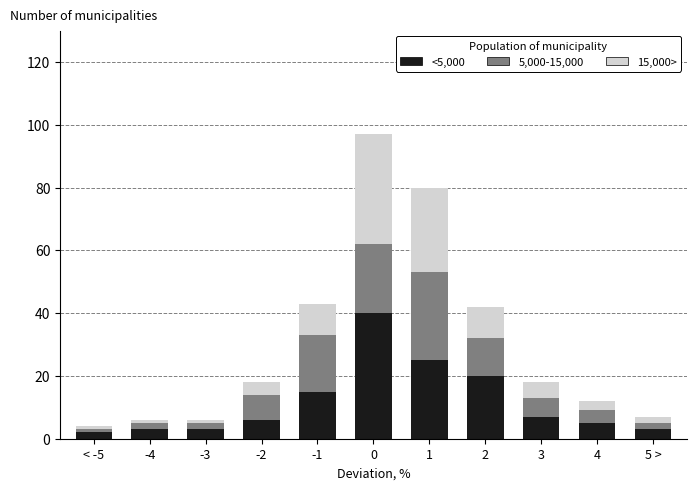

Is it true that <5,000 equals 5 at 4?

True